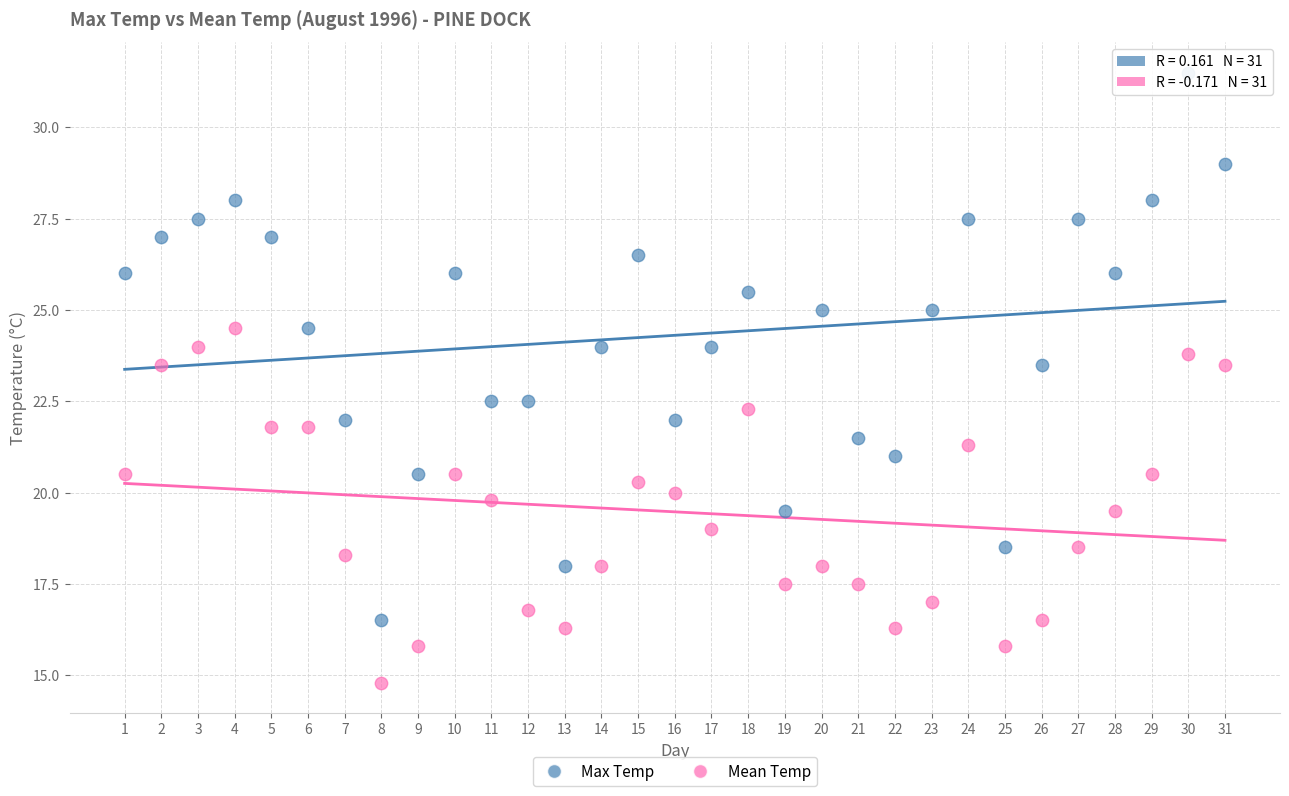

Across all data points, what is the range of Y values (max minus min)?

16.7